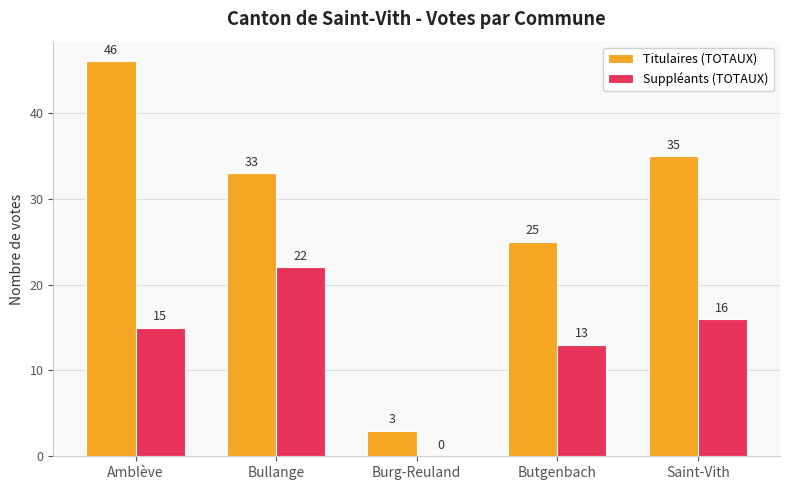

The Titulaires (TOTAUX) series shows 25 at Butgenbach. True or false?

True